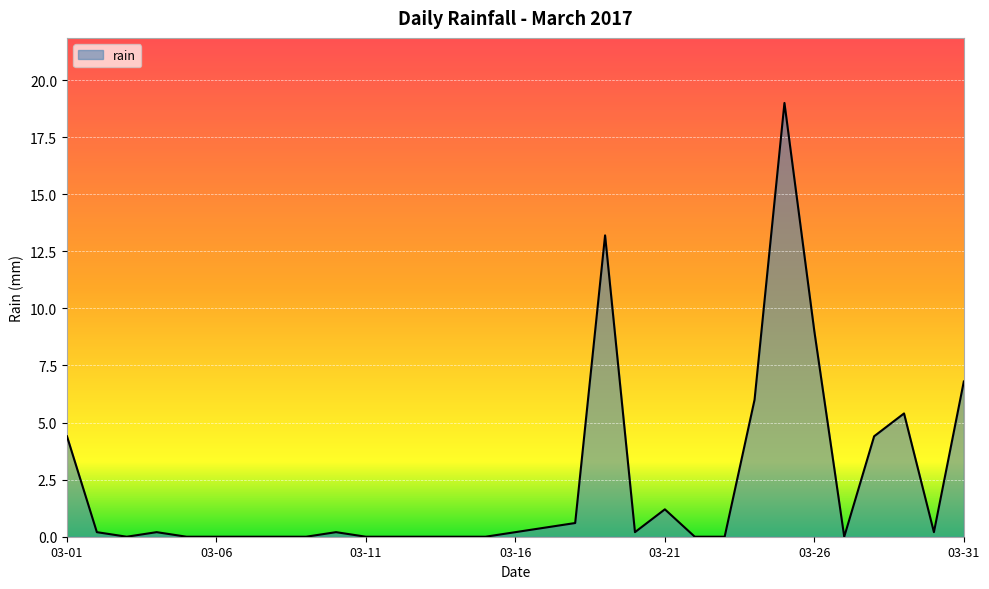

What is the greatest value displayed?

19.0